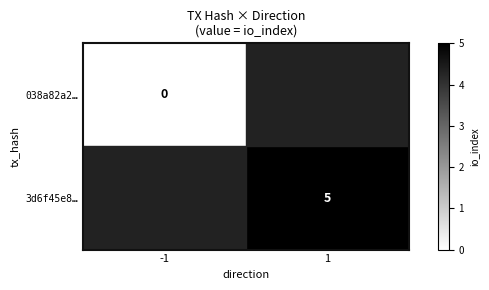

The value of 3d6f45e8… at 1 is 9. True or false?

False